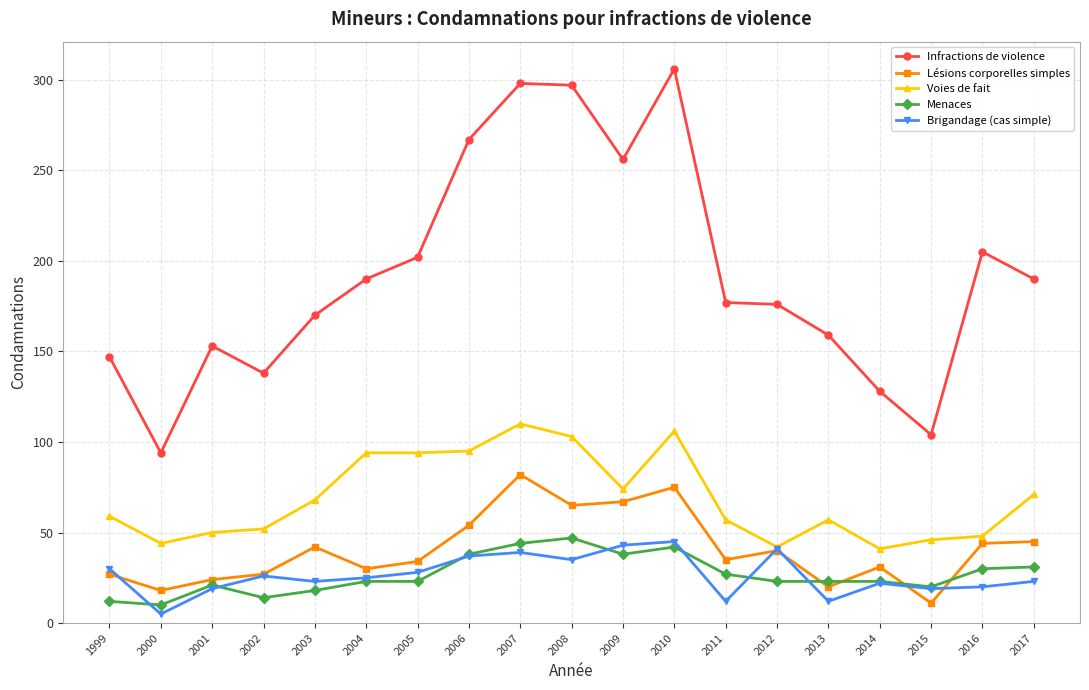

Does the chart have visible grid lines?

Yes